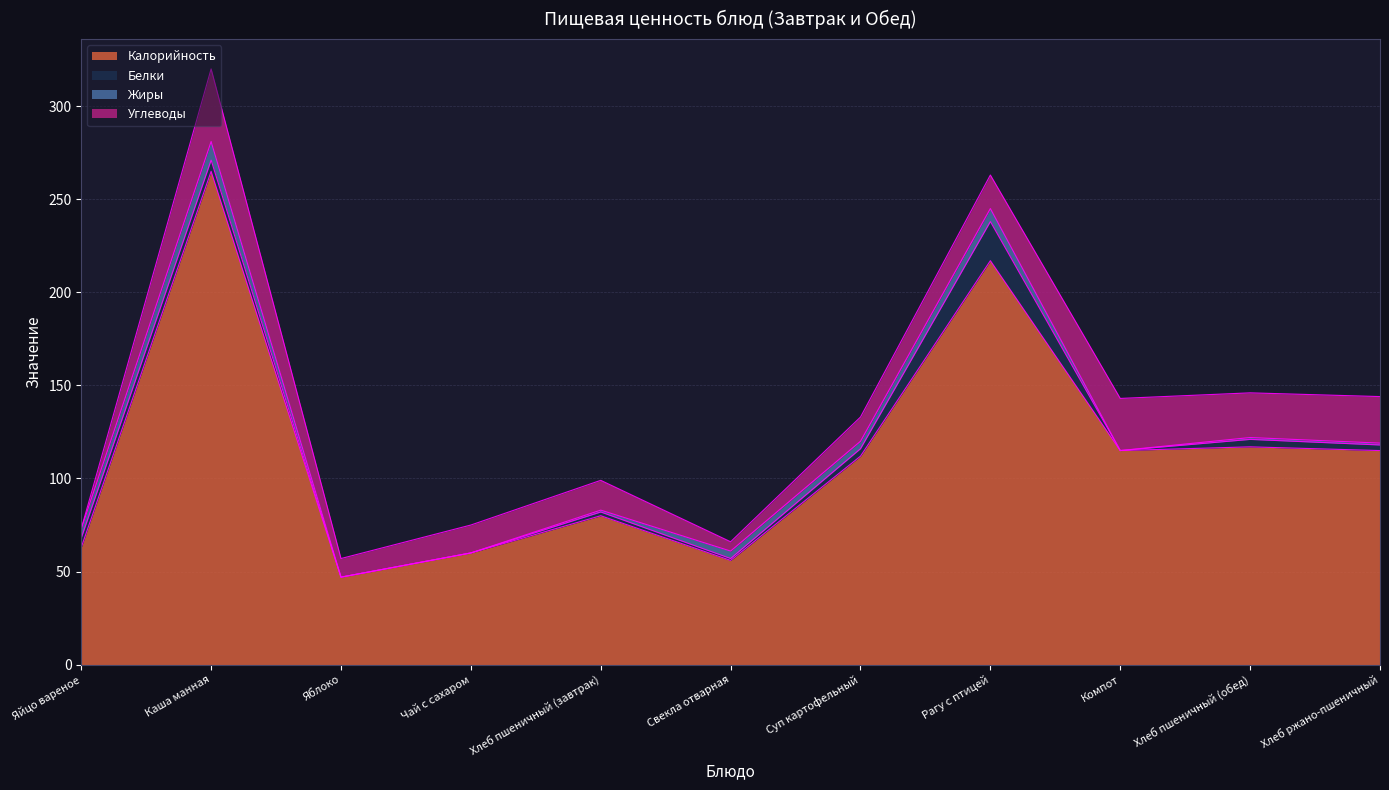

The value of Калорийность at Свекла отварная is 56. True or false?

True